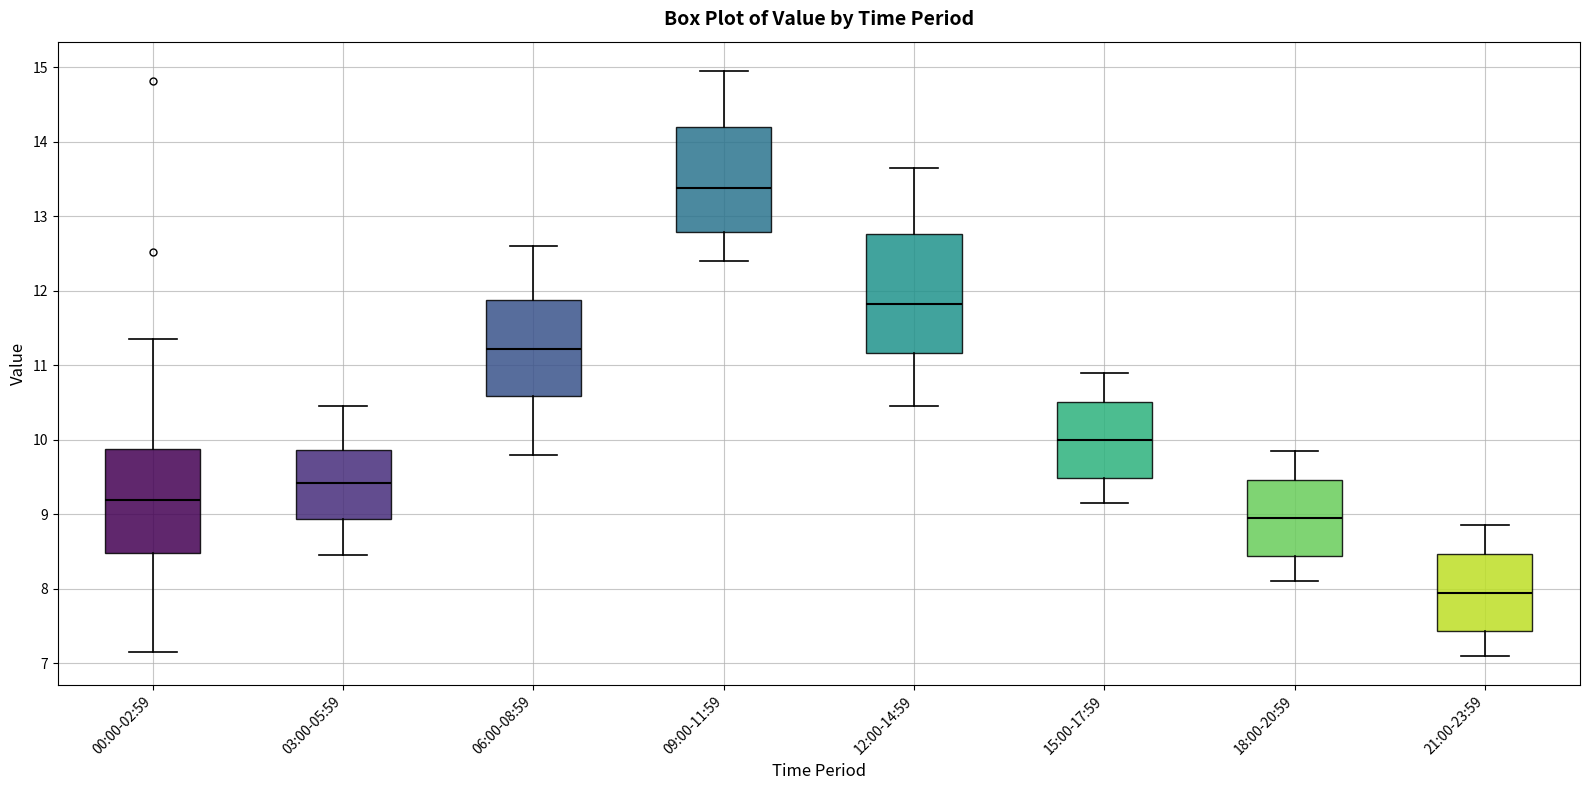

Reading left to right, transcribe this box plot: for each box, give where its median line is, the range the box spans, and where its two whiskers end, as read against the y-axis. The values are not printed on the chart, so give them approximately, as read against the axis.

00:00-02:59: median 9.2, box 8.5 to 9.9, whiskers 7.2 to 11.4
03:00-05:59: median 9.4, box 8.9 to 9.9, whiskers 8.5 to 10.5
06:00-08:59: median 11.2, box 10.6 to 11.9, whiskers 9.8 to 12.6
09:00-11:59: median 13.4, box 12.8 to 14.2, whiskers 12.4 to 15.0
12:00-14:59: median 11.8, box 11.2 to 12.8, whiskers 10.5 to 13.7
15:00-17:59: median 10.0, box 9.5 to 10.5, whiskers 9.2 to 10.9
18:00-20:59: median 9.0, box 8.4 to 9.5, whiskers 8.1 to 9.9
21:00-23:59: median 8.0, box 7.4 to 8.5, whiskers 7.1 to 8.9